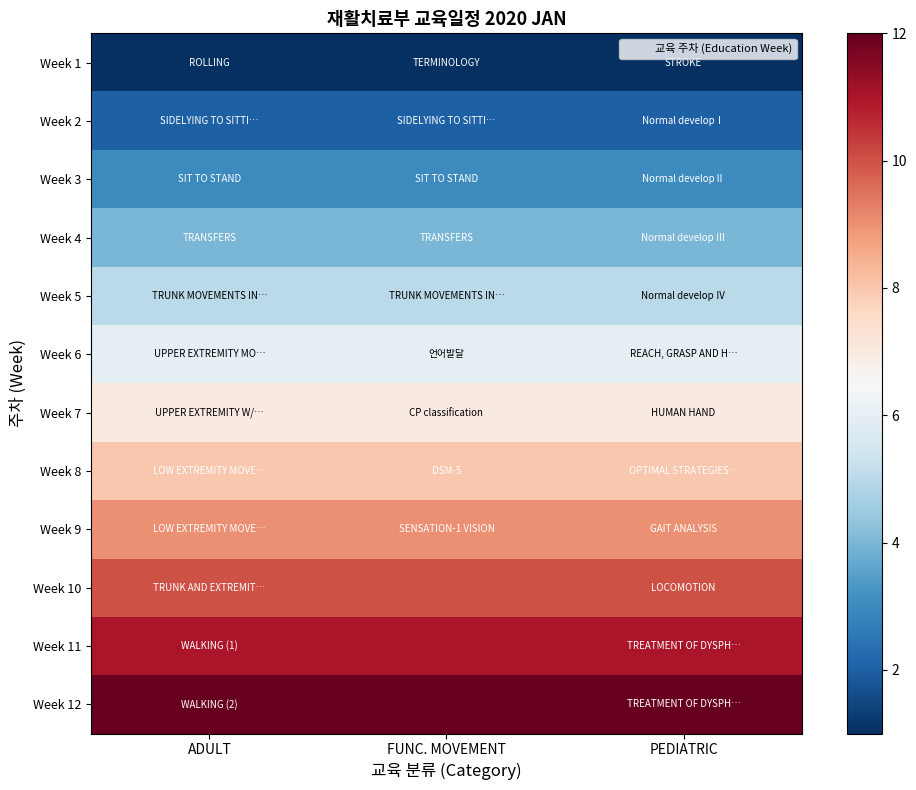

Which series changed the most between FUNC. MOVEMENT and PEDIATRIC?

Week 1